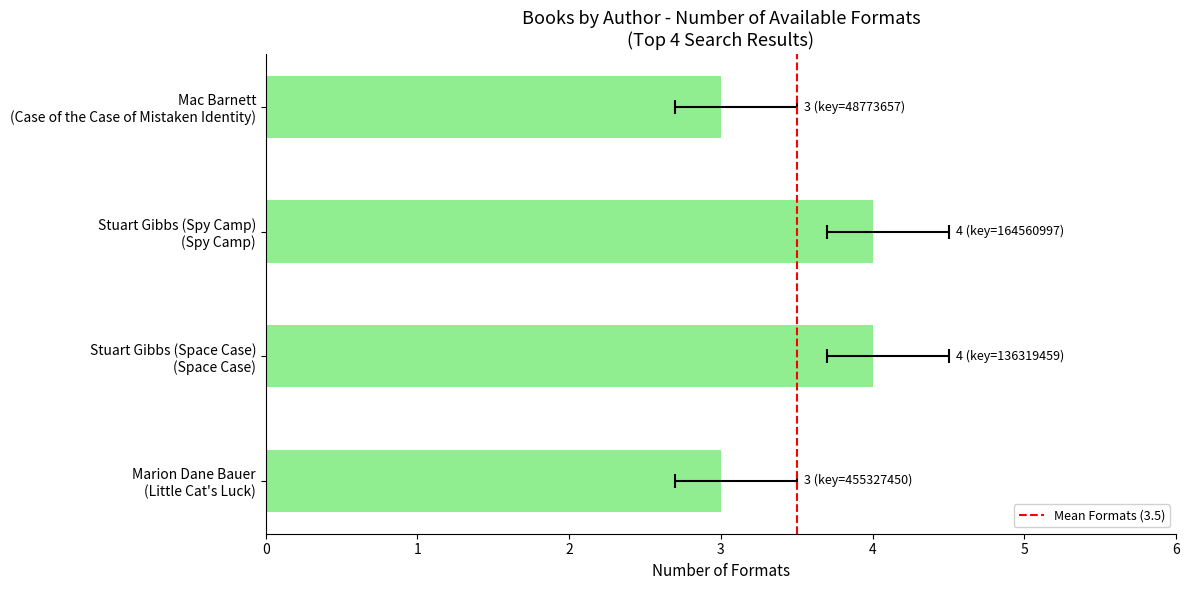

List the labels in order of value, largest first.

Stuart Gibbs (Space Case) (Space Case), Stuart Gibbs (Spy Camp) (Spy Camp), Marion Dane Bauer (Little Cat's Luck), Mac Barnett (Case of the Case of Mistaken Identity)